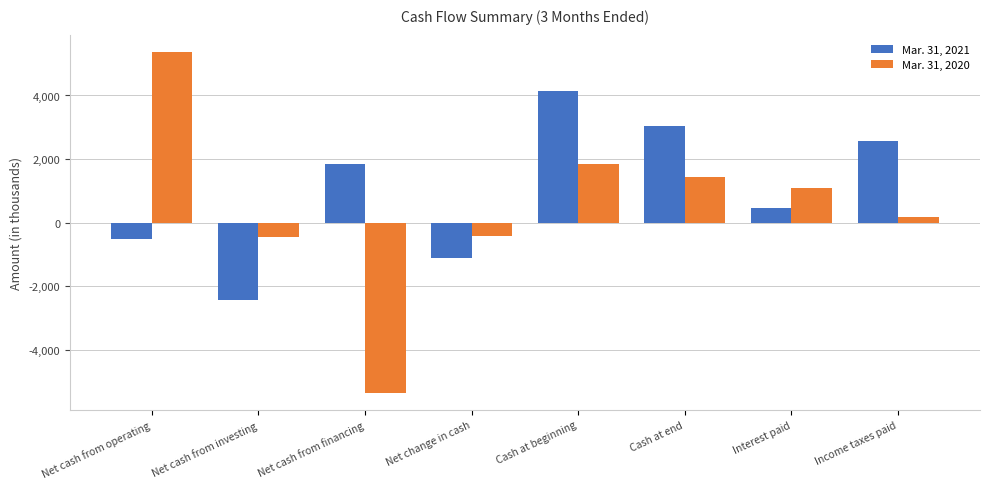

What is the label of the 5th bar from the left?

Cash at beginning